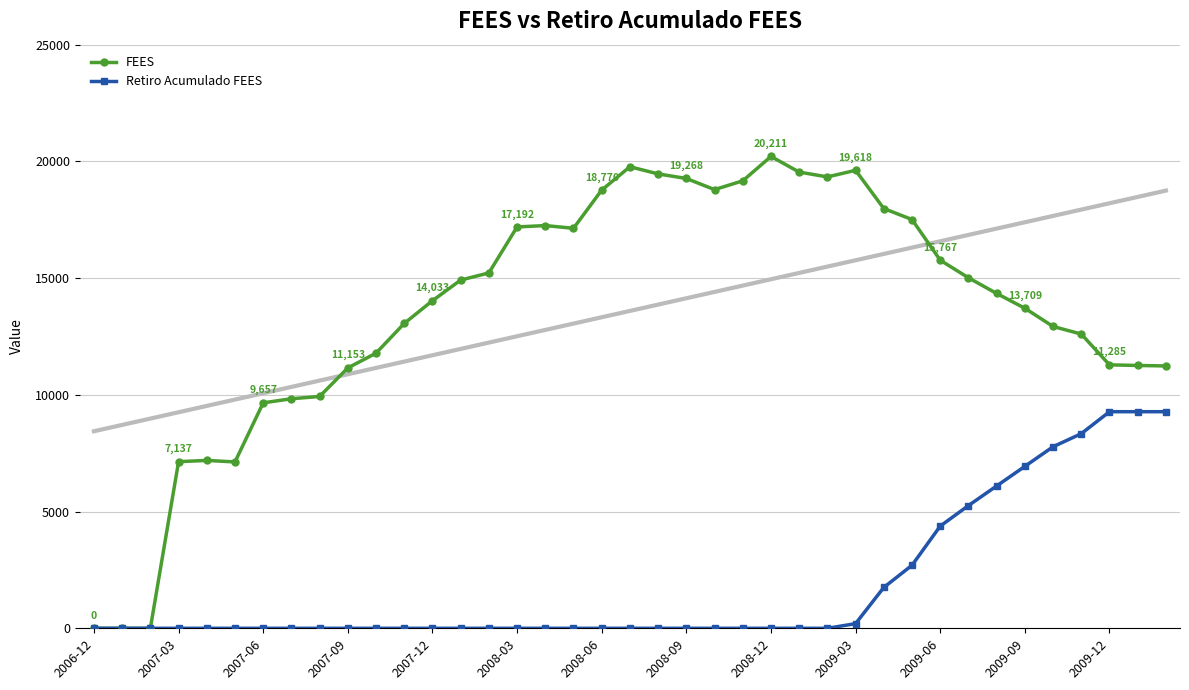

What is the sum of the FEES values at 34 and 32?

27271.2